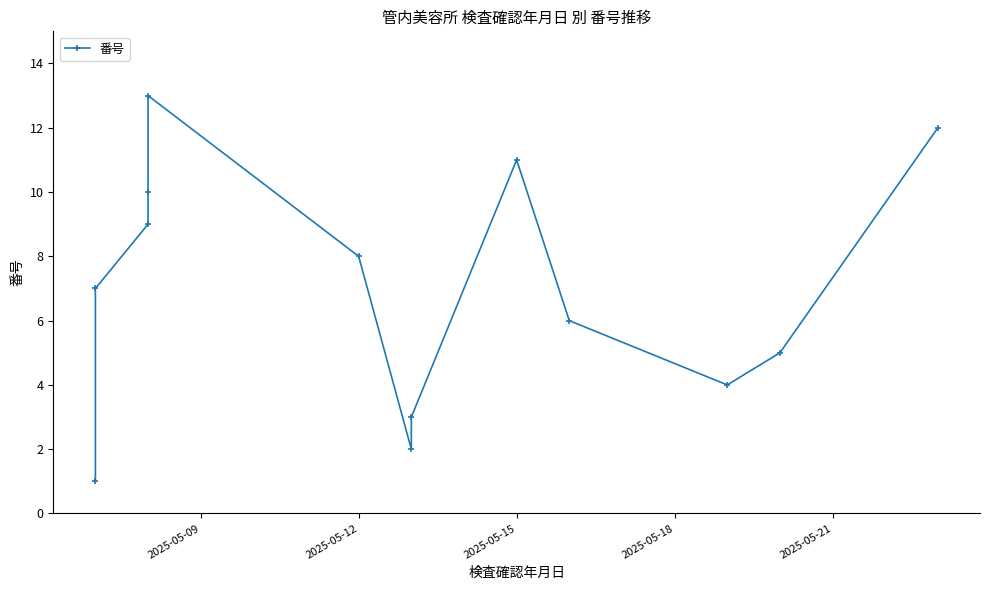

What is the smallest value displayed?

1